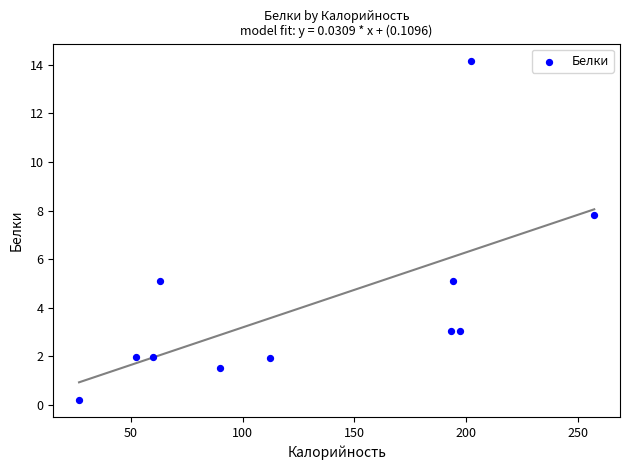

What is the average X value?

131.6